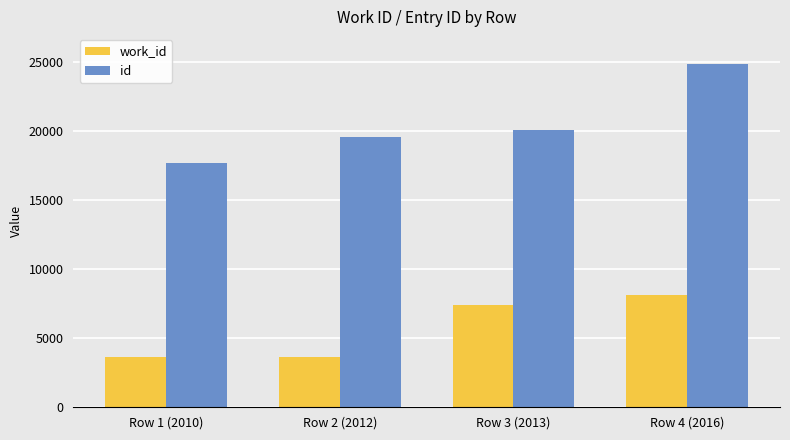

What is the average value of the id series?

20533